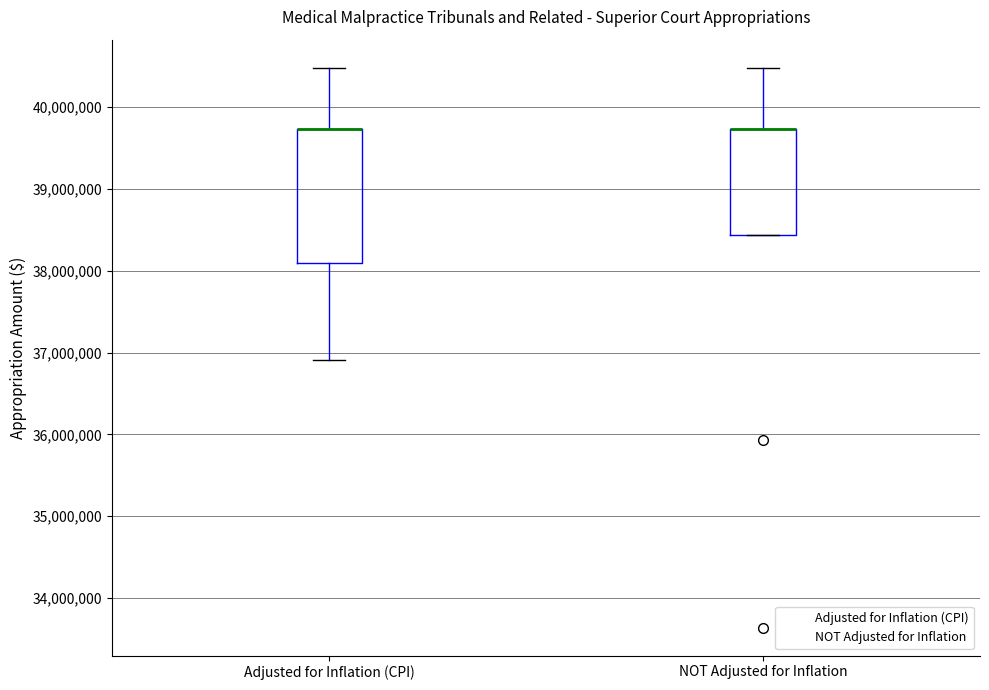

Which box is the tallest, from its lower edge to its upper edge?

Adjusted for Inflation (CPI)